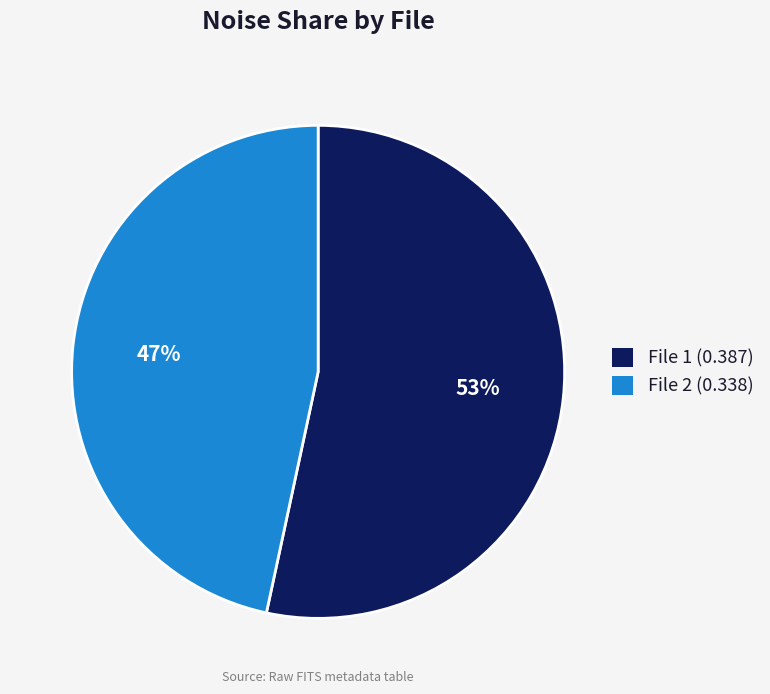

Is there any slice that represents more than half of the pie?

Yes